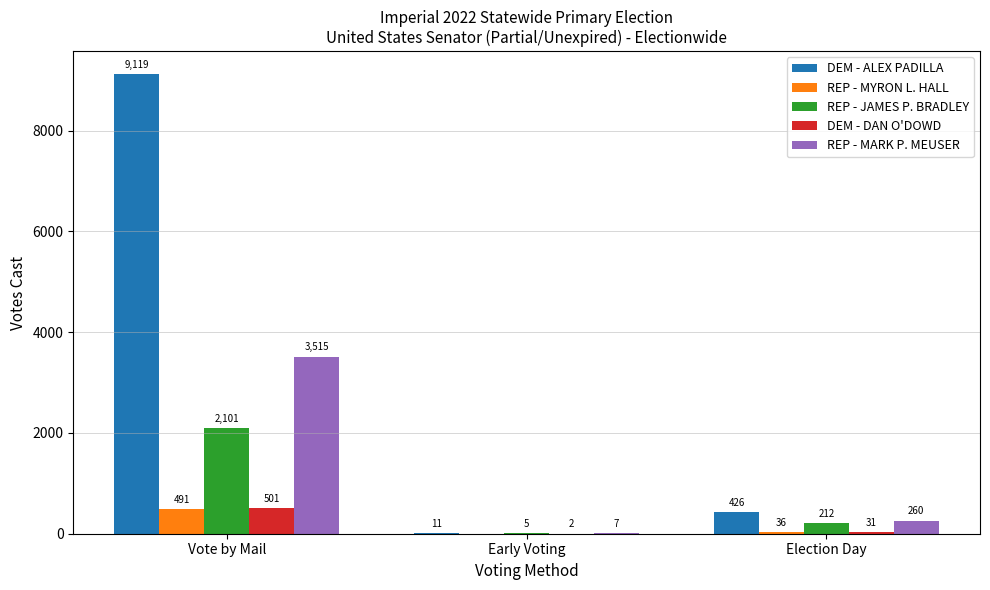

Reading left to right, list all the values displayed in this chart.

DEM - ALEX PADILLA: Vote by Mail=9119	Early Voting=11	Election Day=426
REP - MYRON L. HALL: Vote by Mail=491	Early Voting=0	Election Day=36
REP - JAMES P. BRADLEY: Vote by Mail=2101	Early Voting=5	Election Day=212
DEM - DAN O'DOWD: Vote by Mail=501	Early Voting=2	Election Day=31
REP - MARK P. MEUSER: Vote by Mail=3515	Early Voting=7	Election Day=260